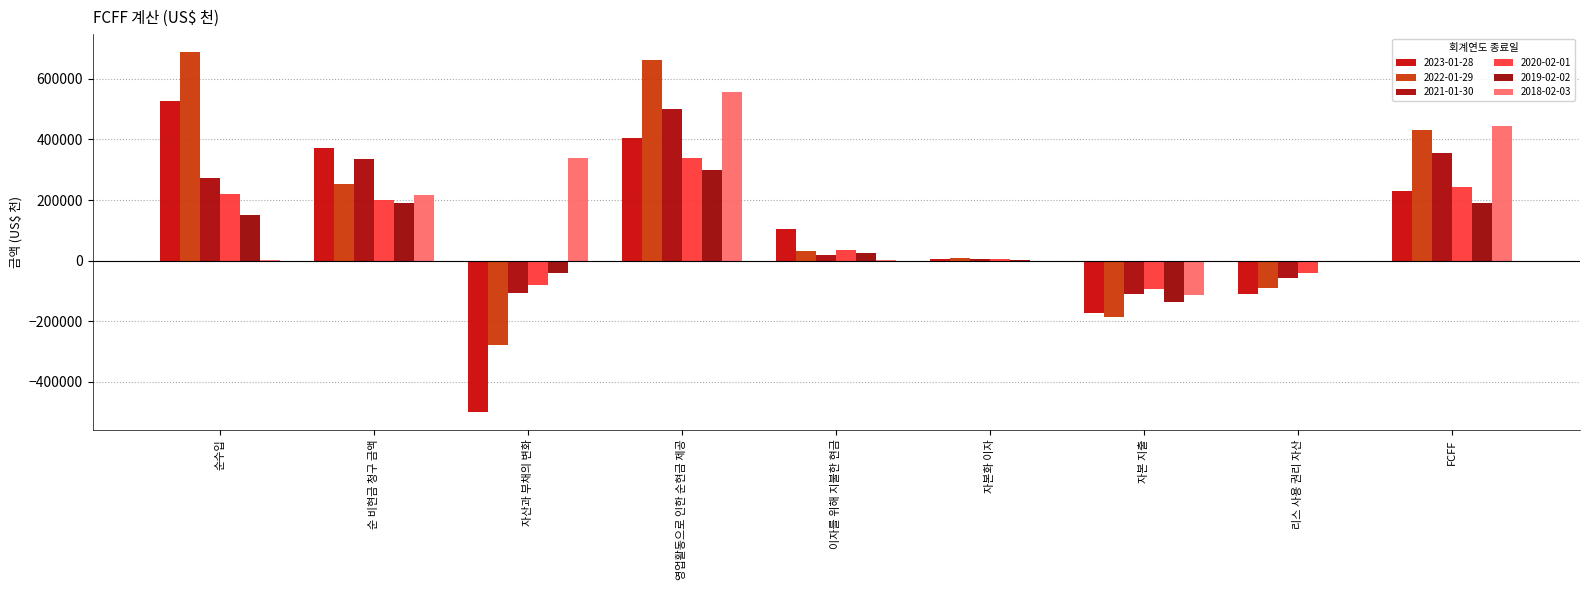

What is the value of the 2019-02-02 bar at the 7th from the left?

-136736